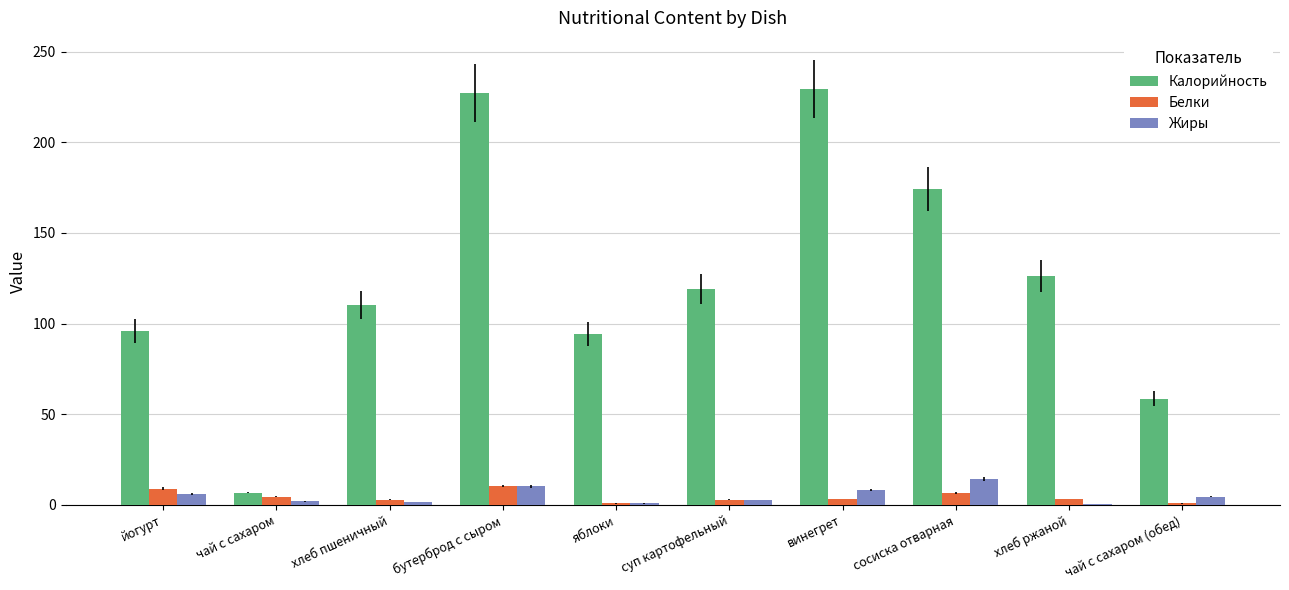

Is the value of Калорийность at винегрет greater than the value of Жиры at сосиска отварная?

Yes